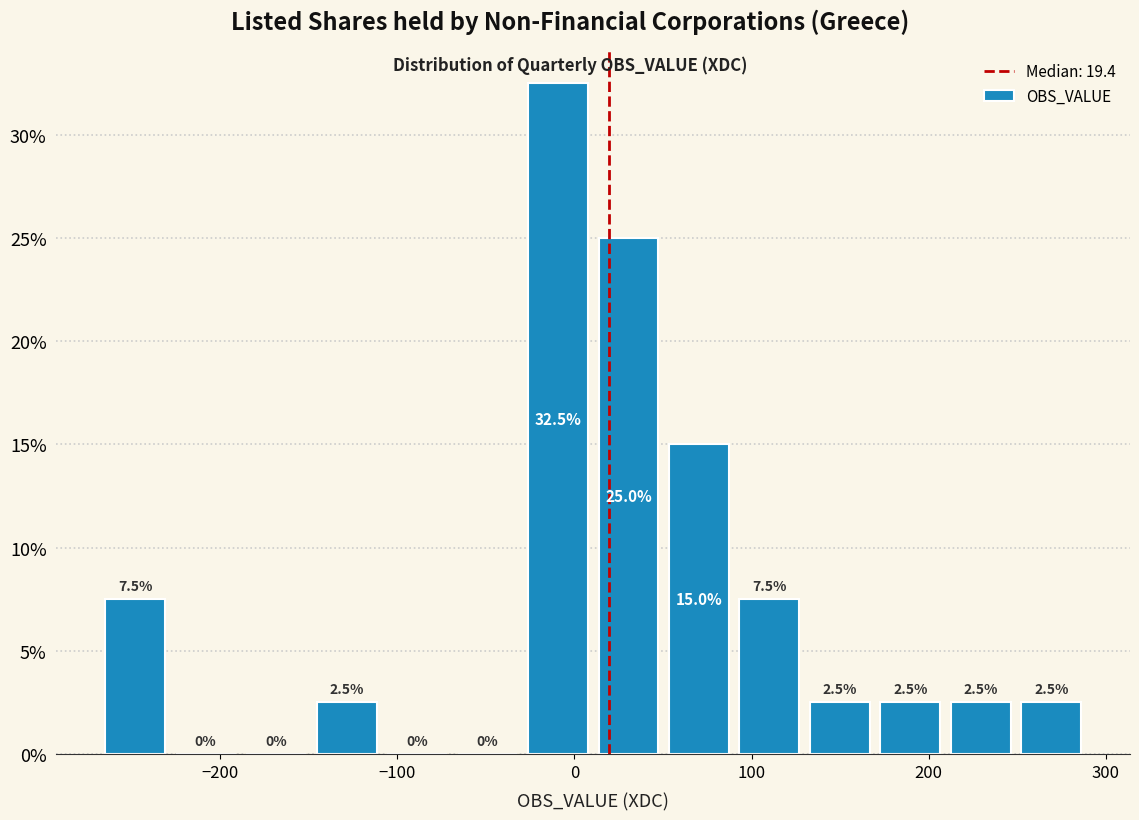

Around what value on the x-axis is the tallest bar? Give the approximate position of its centre, as read against the axis.

-10